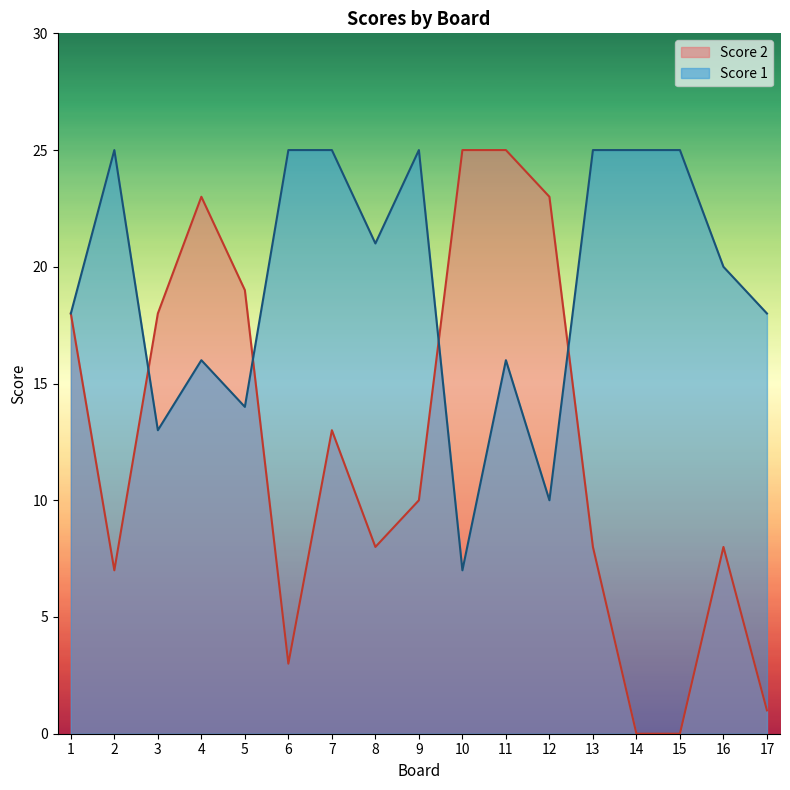

Reading left to right, what are all the values shown in this chart?

Score 1: 18	25	13	16	14	25	25	21	25	7	16	10	25	25	25	20	18
Score 2: 18	7	18	23	19	3	13	8	10	25	25	23	8	0	0	8	1